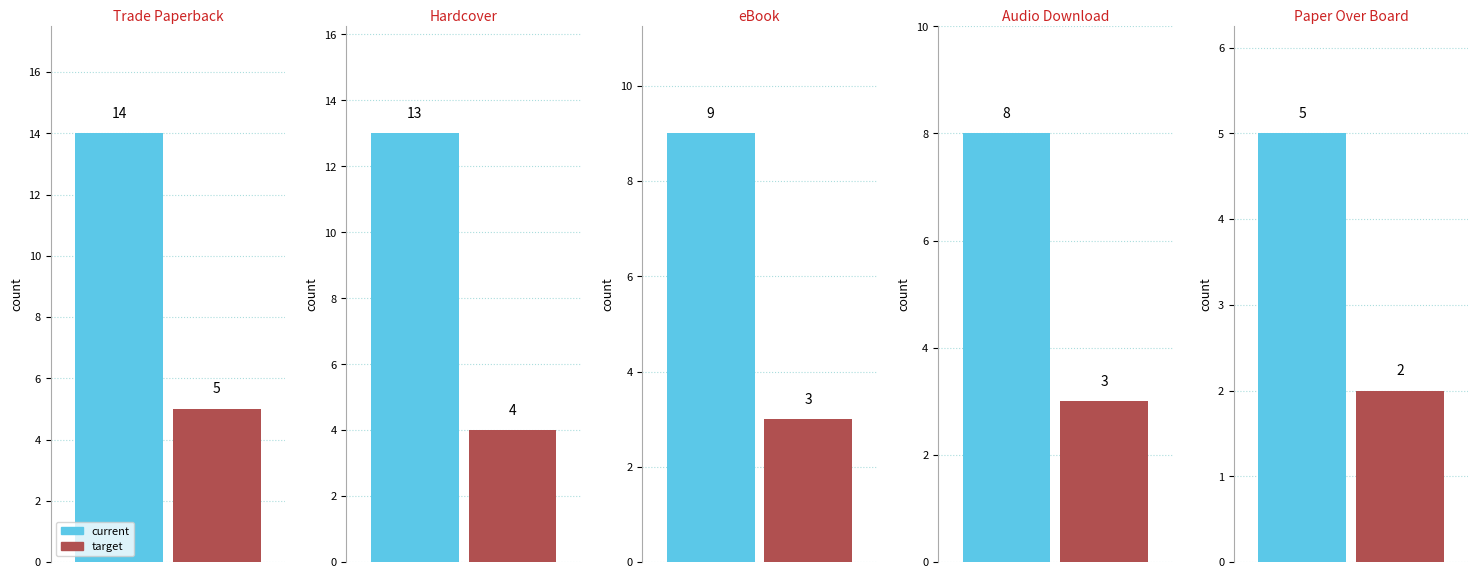

Which series has the widest spread of values?

current